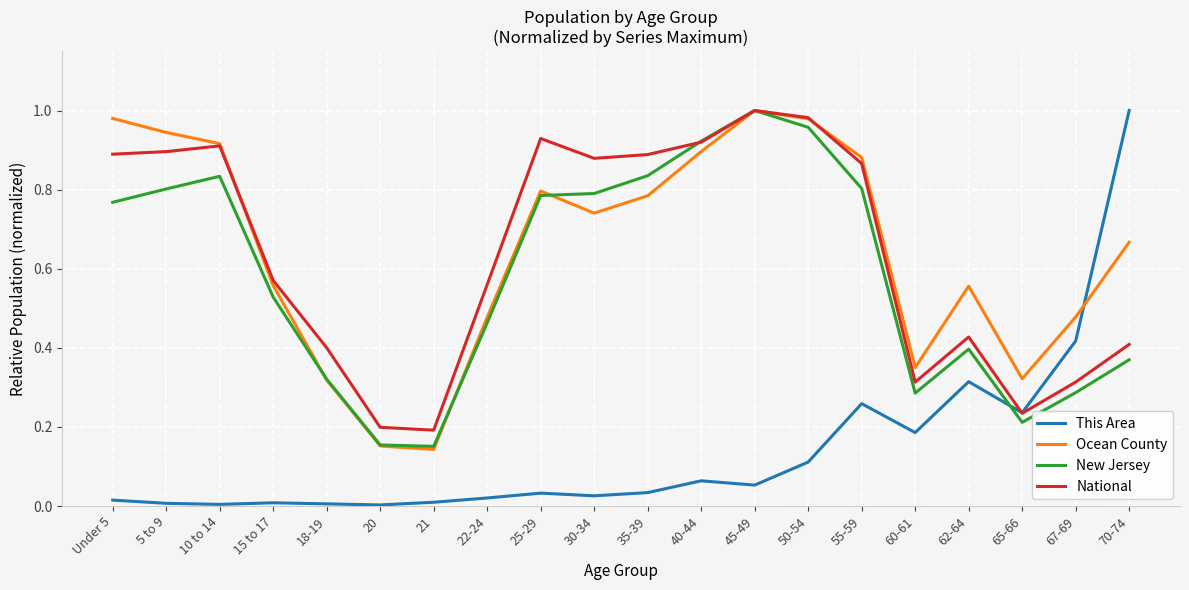

Which series ends up on top after the final intersection of Ocean County and This Area?

This Area